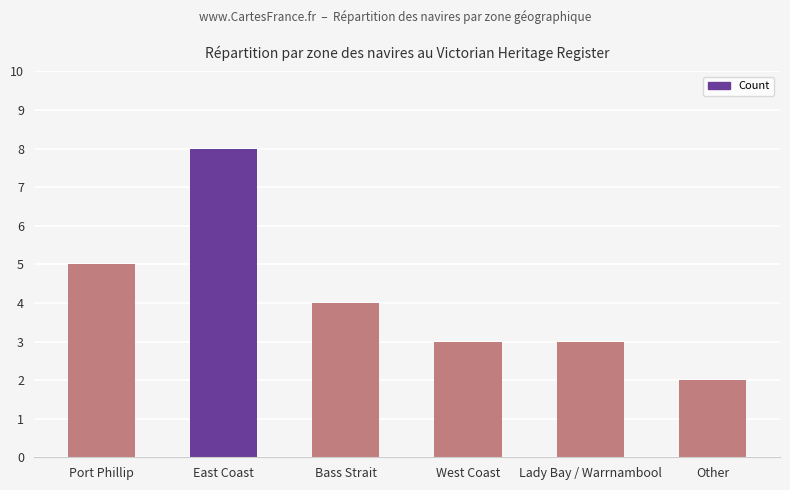

Reading left to right, transcribe all the data shown in this chart.

Port Phillip=5	East Coast=8	Bass Strait=4	West Coast=3	Lady Bay / Warrnambool=3	Other=2